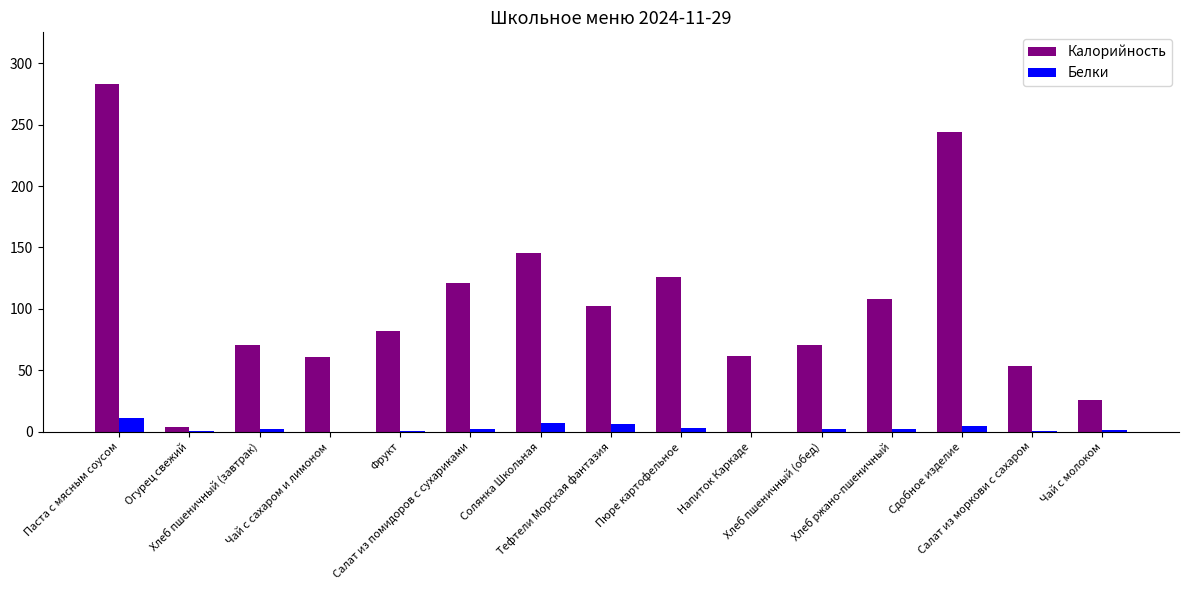

What is the greatest value displayed?

282.8